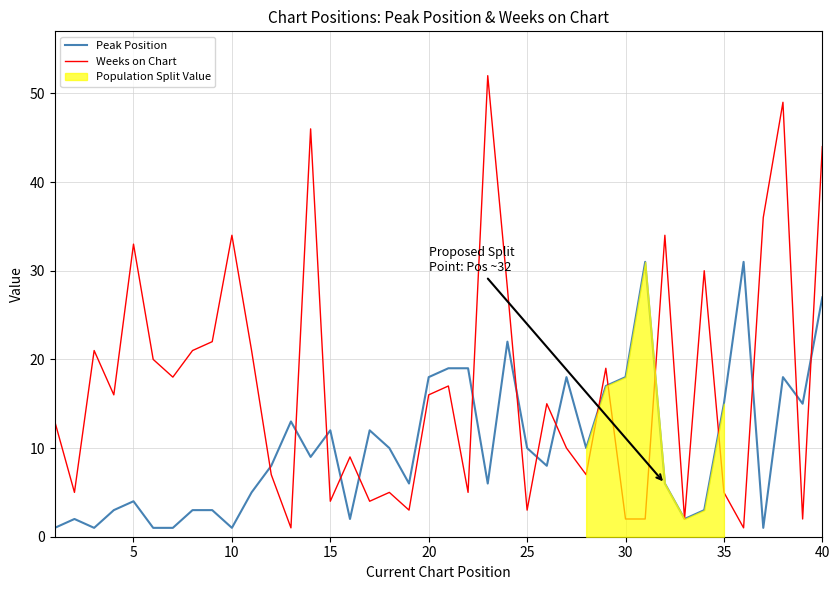

Is it true that Weeks on Chart equals 34 at 10?

True